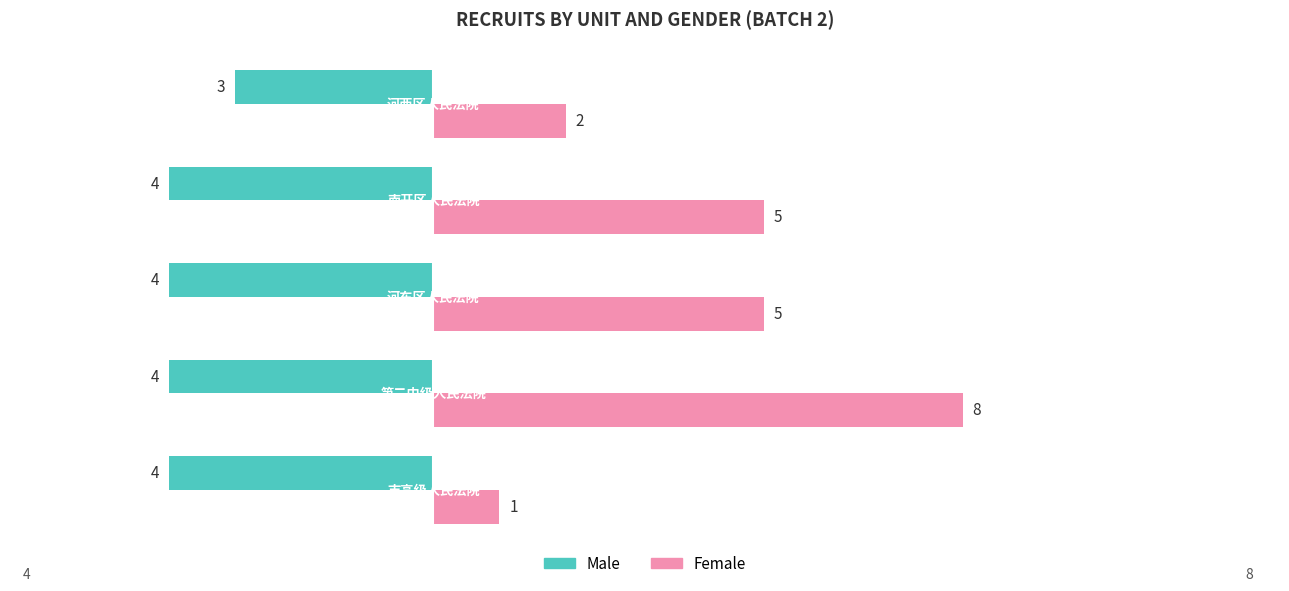

What is the smallest value displayed?

-4